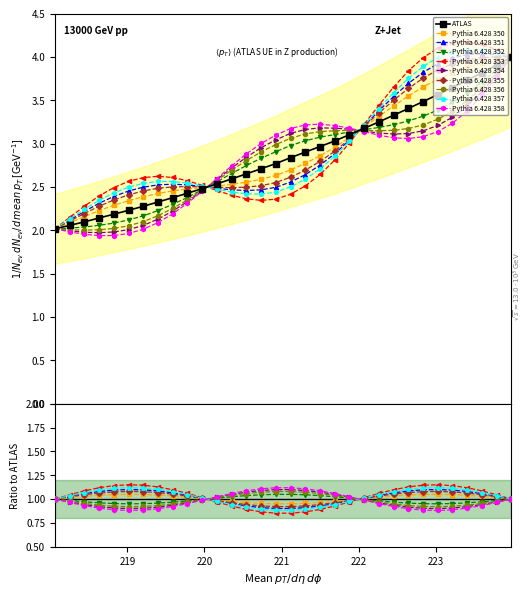

What is the change in value from 219.2067 to 221.4993?

+0.7